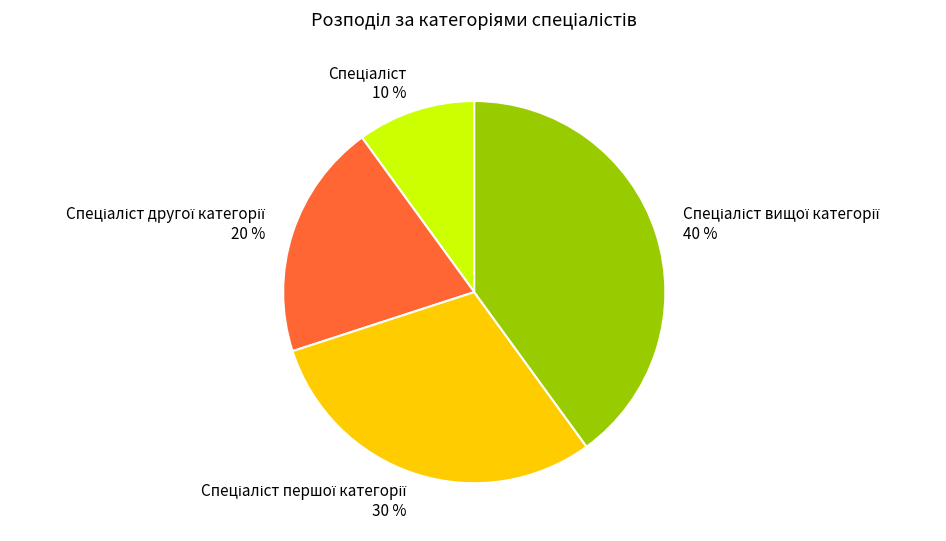

Is there any slice that represents more than half of the pie?

No